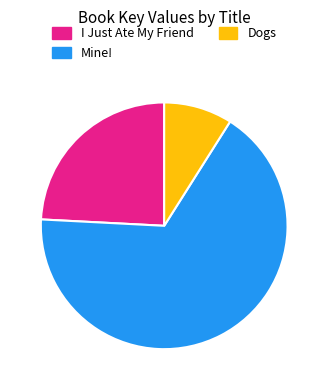

What is the largest slice in the pie chart?

Mine!